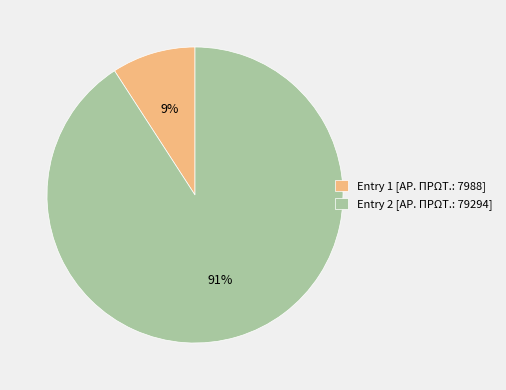

Combined, do Entry 1 [ΑΡ. ΠΡΩΤ.: 7988] and Entry 2 [ΑΡ. ΠΡΩΤ.: 79294] account for over 50%?

Yes